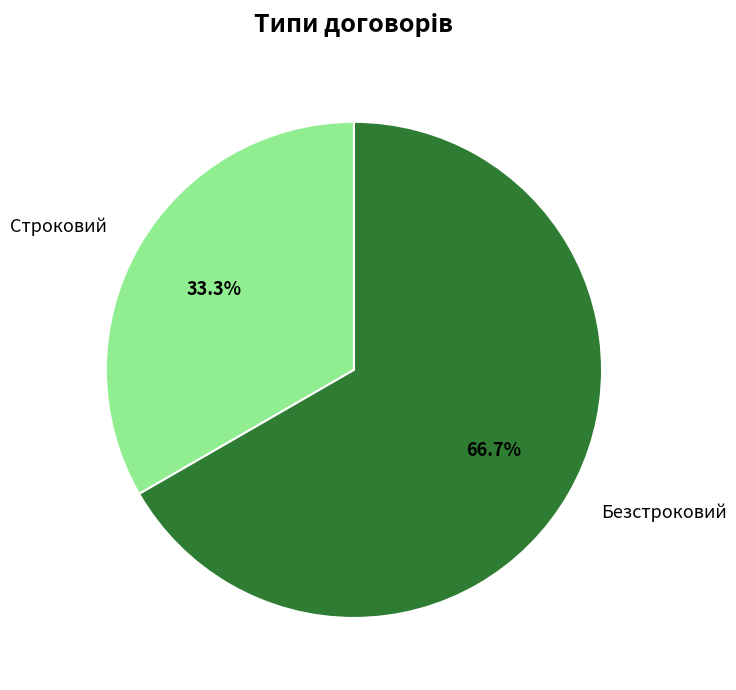

What percentage is the Безстроковий slice, to the nearest percent?

67%